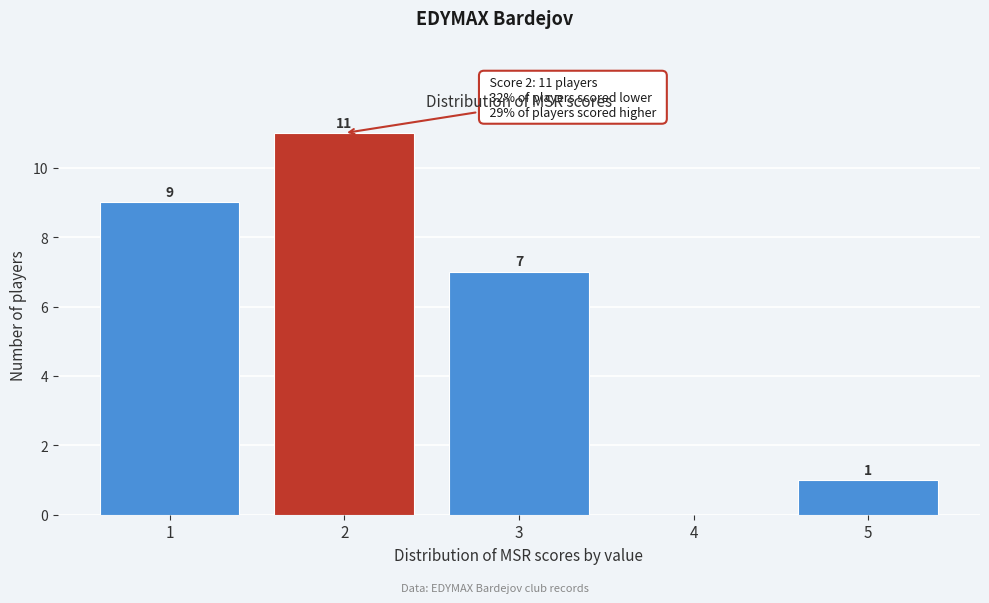

Reading left to right, transcribe all the data shown in this chart.

1=9	2=11	3=7	4=0	5=1